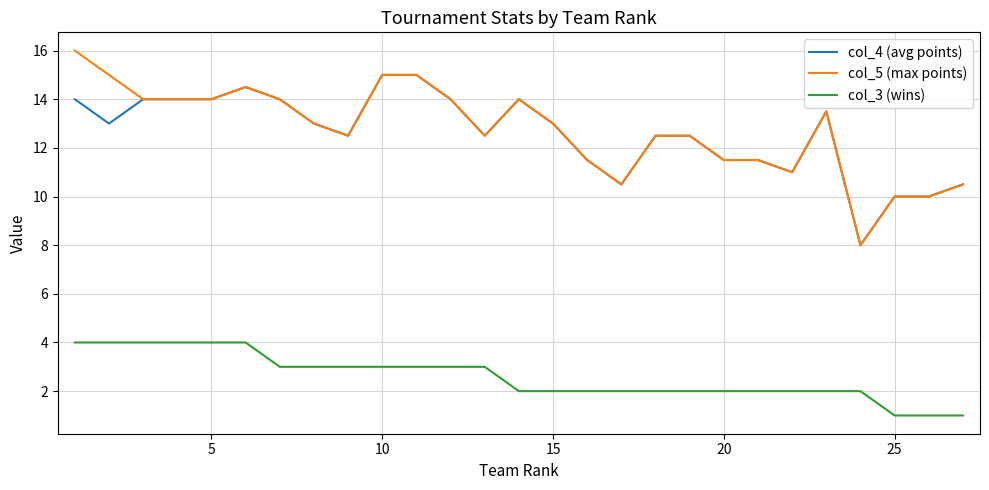

True or false: col_3 (wins) and col_4 (avg points) cross at least once.

False